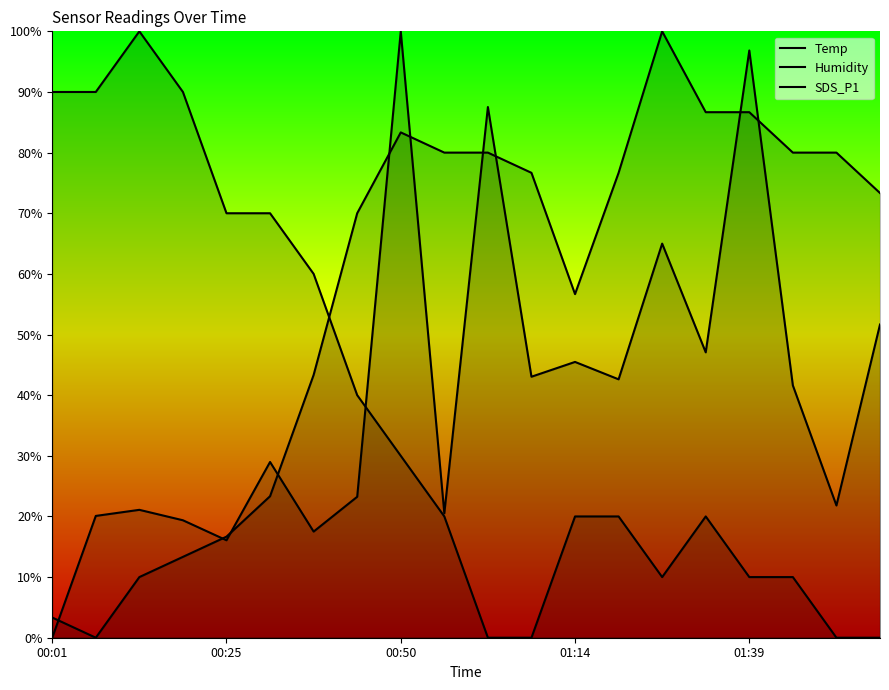

Does the chart display data point markers on the line(s)?

No